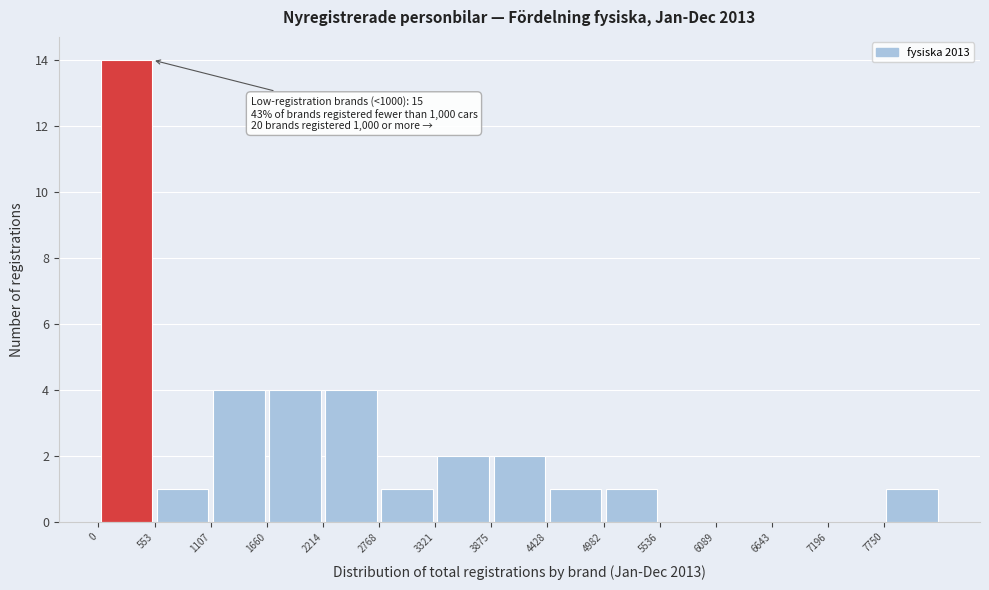

Over which range of the x-axis is the bar tallest?

0 to 600